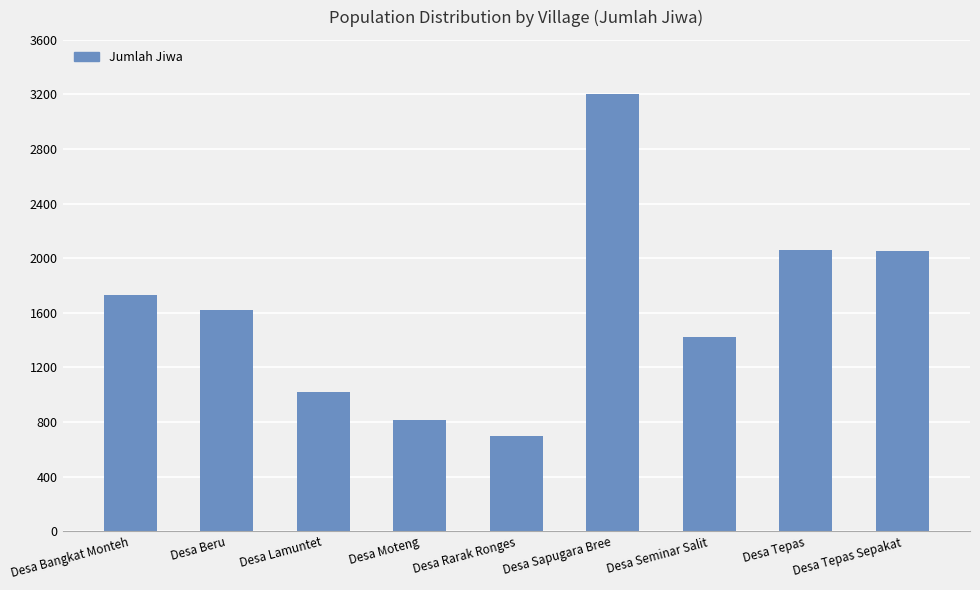

What is the change in value from Desa Beru to Desa Tepas Sepakat?

+428